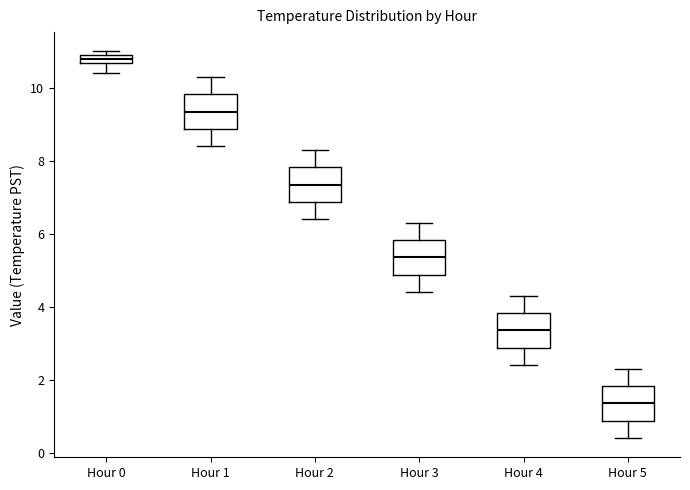

Which box's median line is the highest?

Hour 0